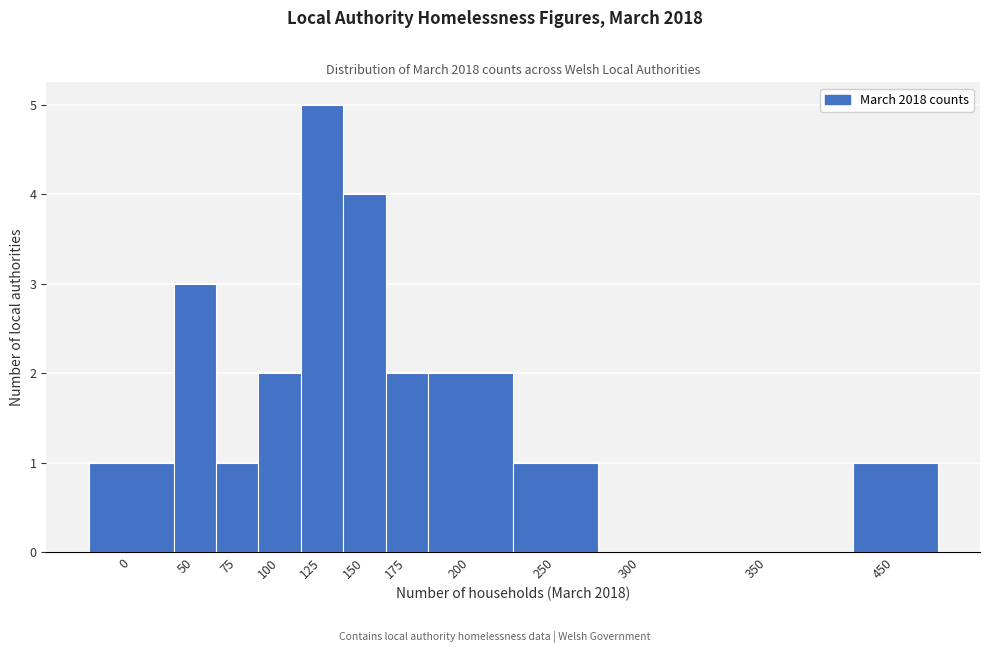

Reading right to left, list all the values displayed in this chart.

450=1	350=0	300=0	250=1	200=2	175=2	150=4	125=5	100=2	75=1	50=3	0=1